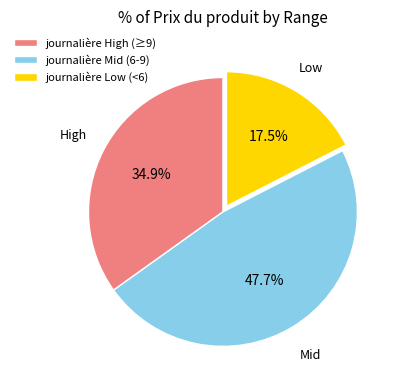

Rank the categories by value from highest to lowest.

journalière Mid (6-9), journalière High (≥9), journalière Low (<6)